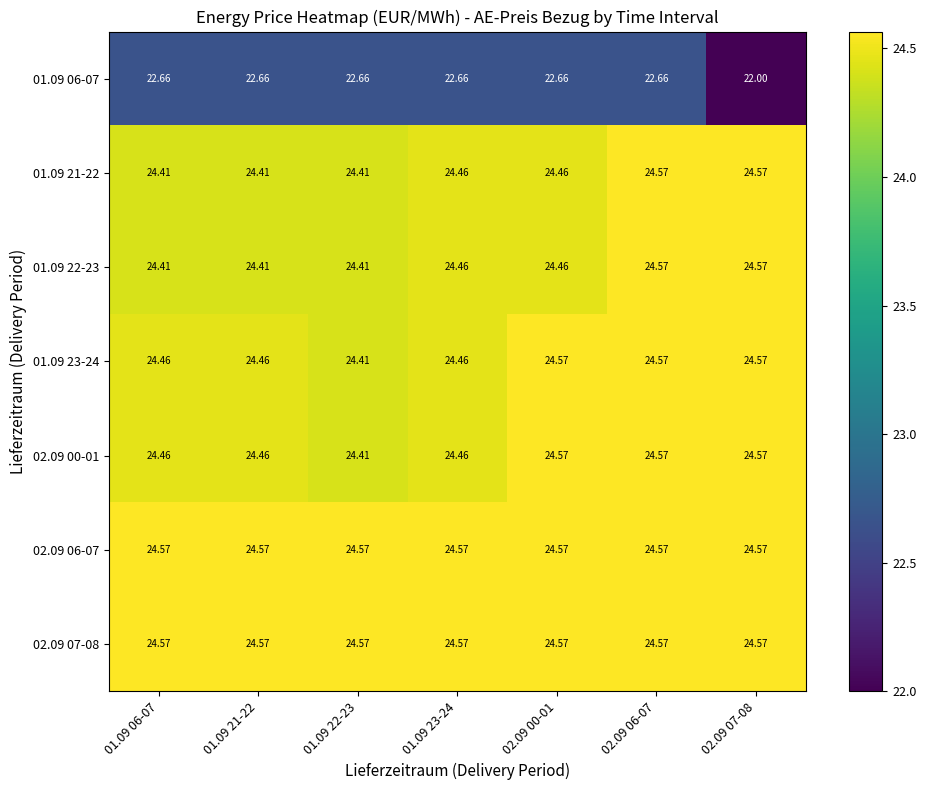

Is the value of 02.09 07-08 at 02.09 06-07 greater than the value of 01.09 21-22 at 01.09 23-24?

Yes